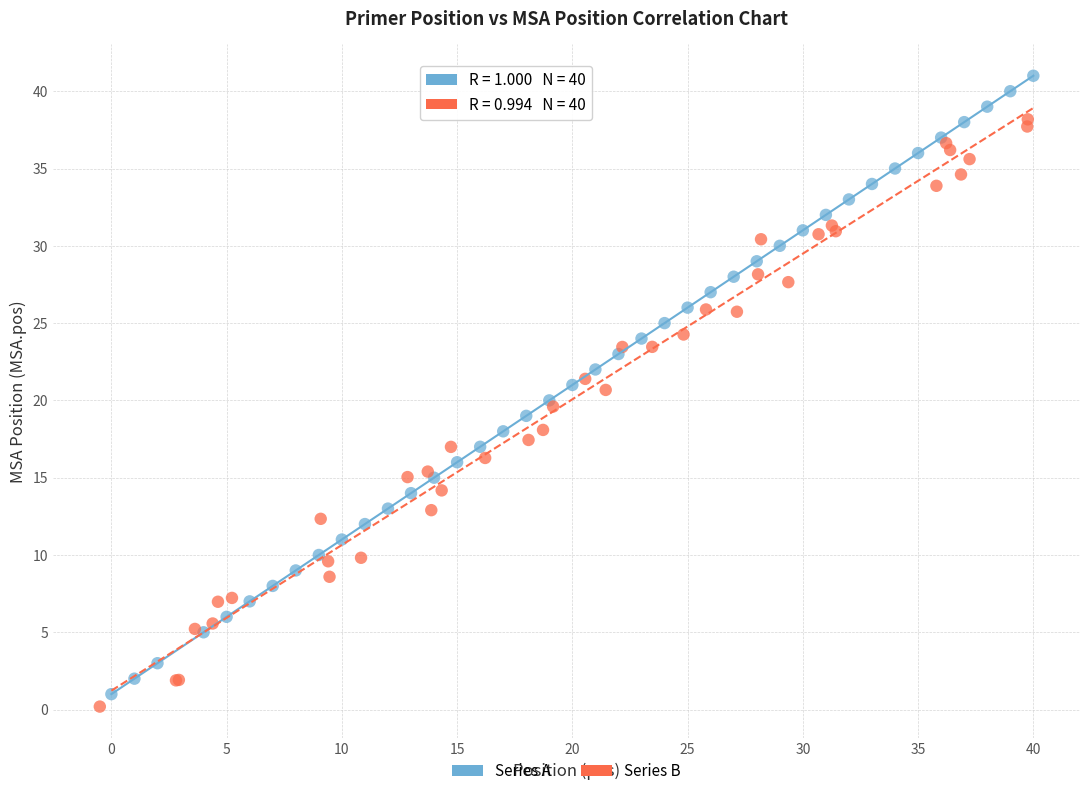

Which series reaches the maximum Y coordinate?

Series A